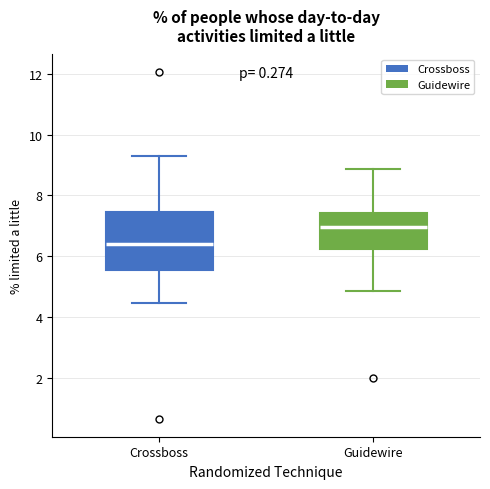

Which box has the highest median line?

Guidewire